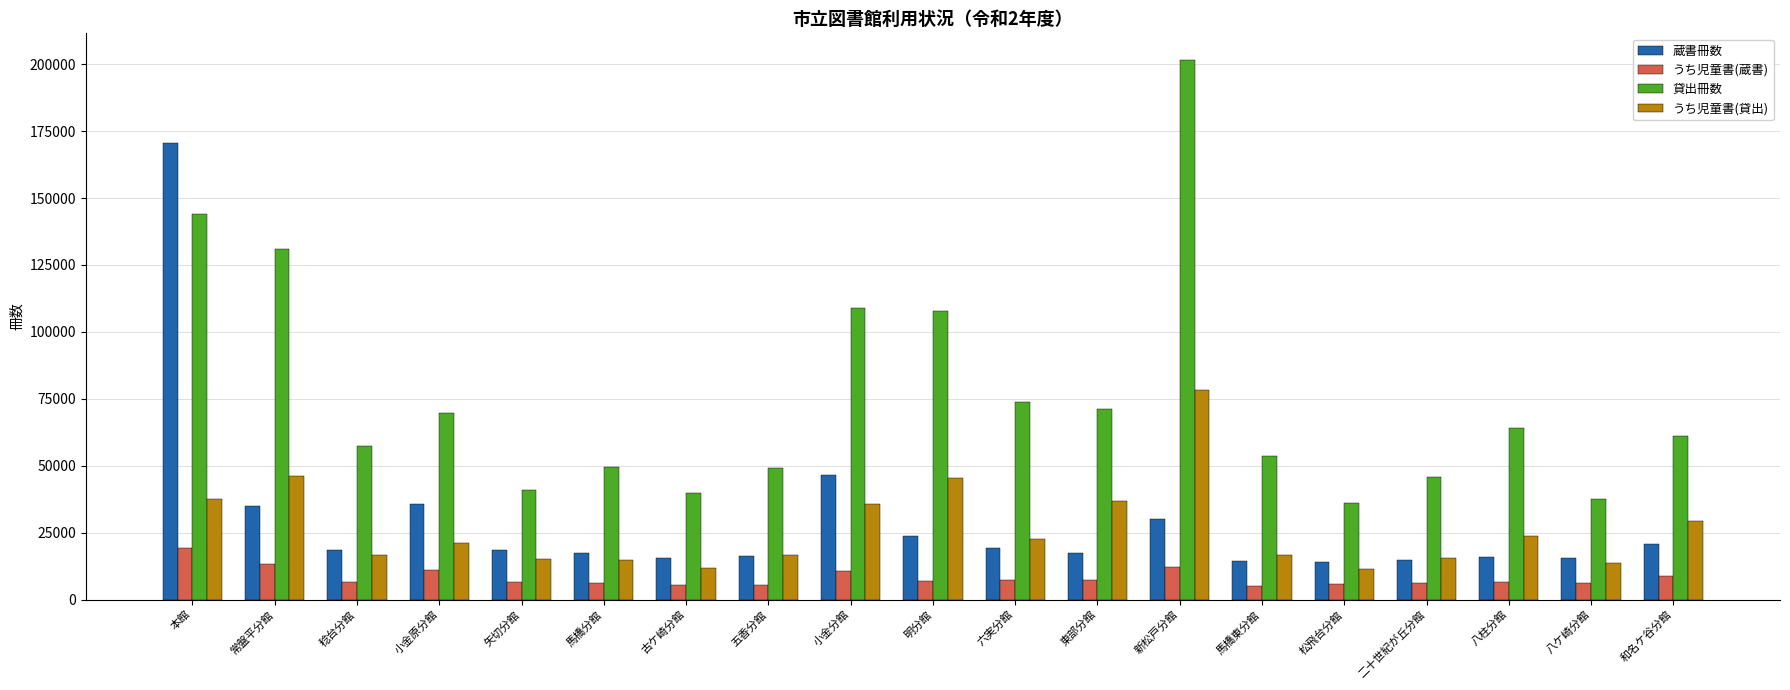

List the series in order of their peak value, highest first.

貸出冊数, 蔵書冊数, うち児童書(貸出), うち児童書(蔵書)